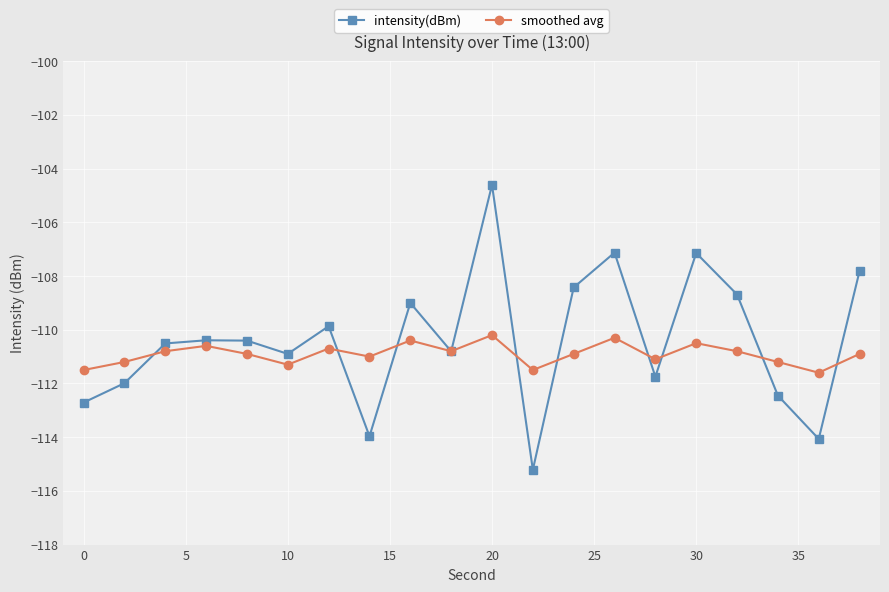

What is the smallest value displayed?

-115.2